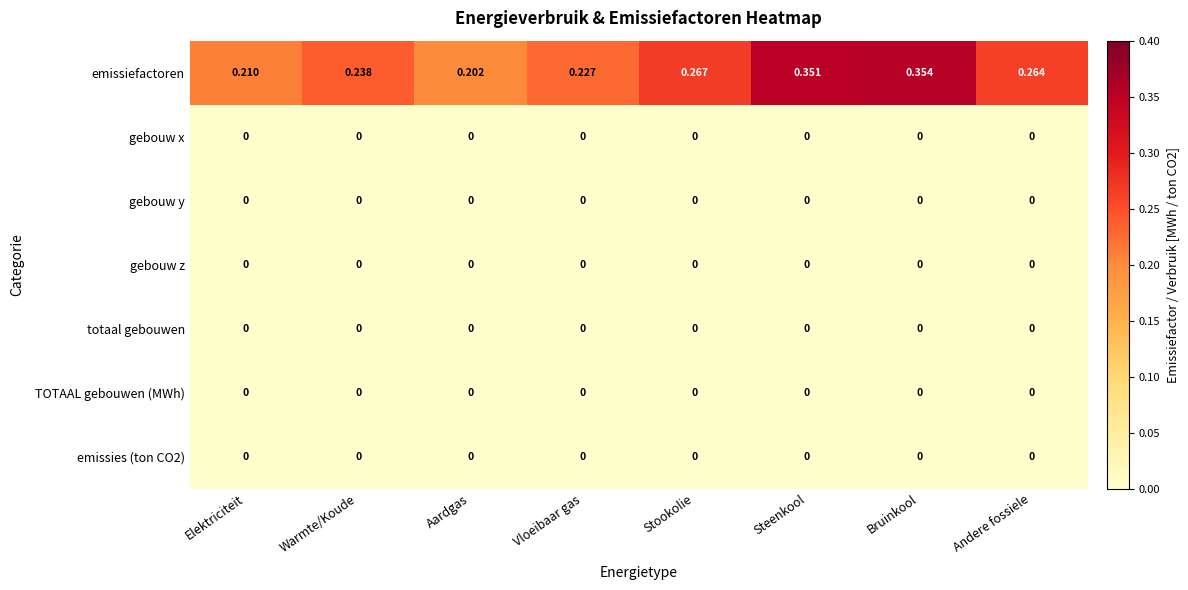

Which series has the widest spread of values?

emissiefactoren